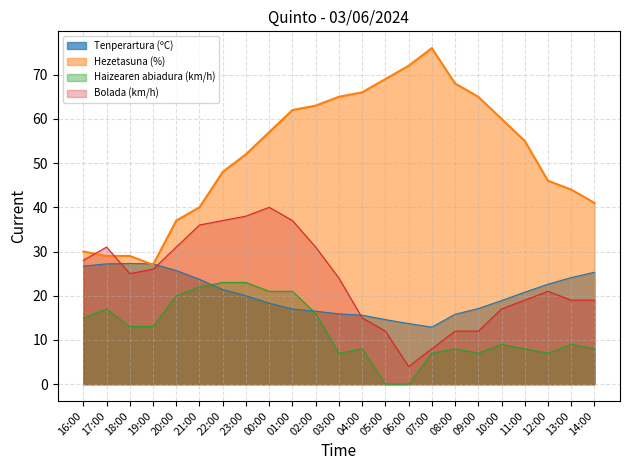

Which series changed the most between 19:00 and 07:00?

Hezetasuna (%)